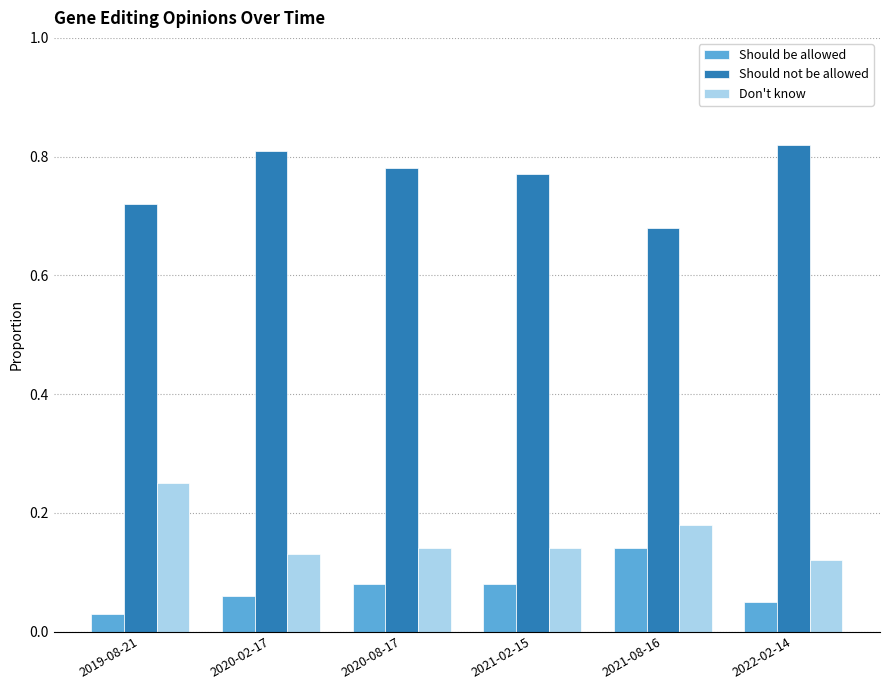

What is the sum of all Don't know values?

1.0